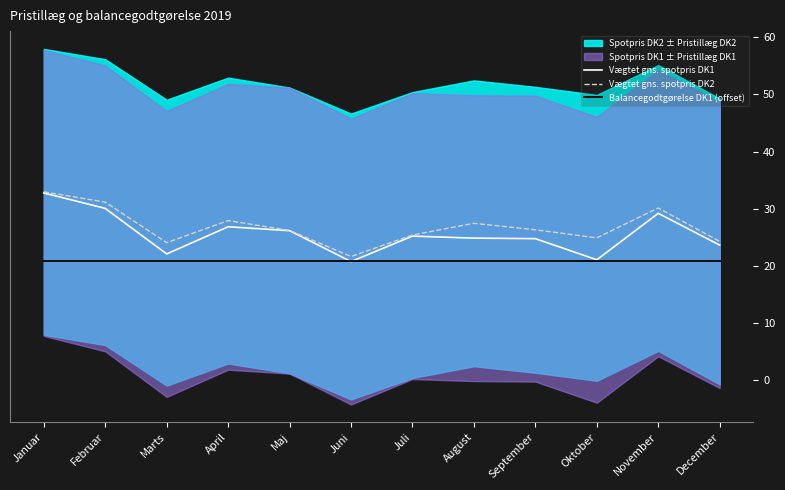

What is the value of the Balancegodtgørelse DK1 (offset) point at the 1st from the left?

20.9